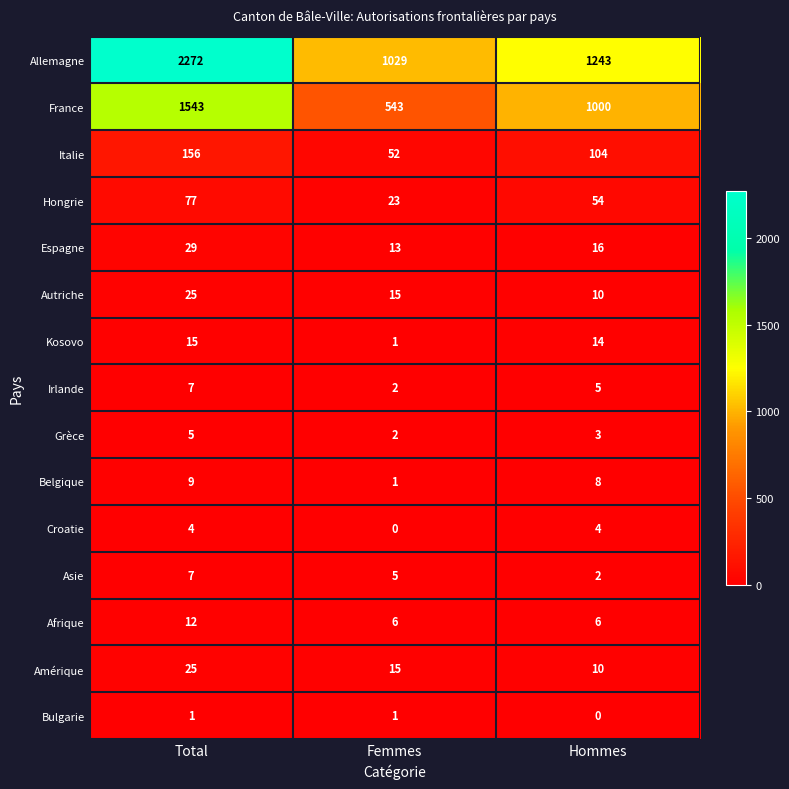

What is the sum of the Croatie values at Hommes and Total?

8